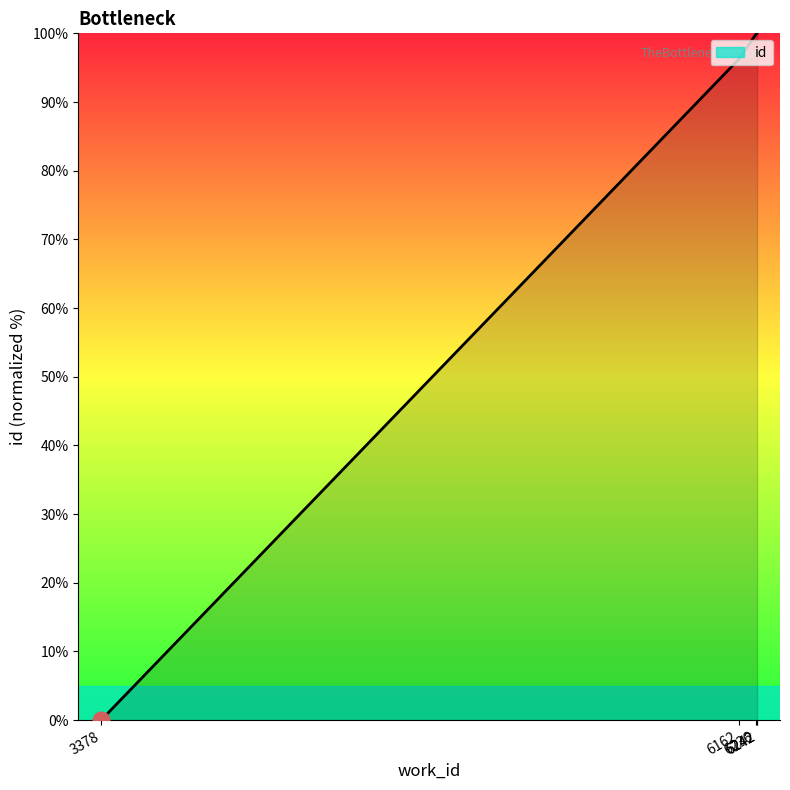

Between 3378 and 6242, which is larger?

6242